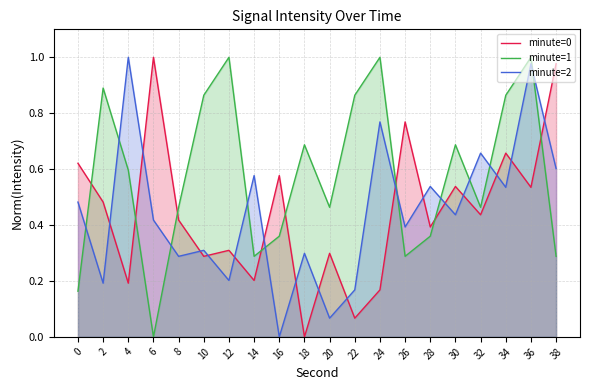

What is the average value of the minute=0 series?

0.4